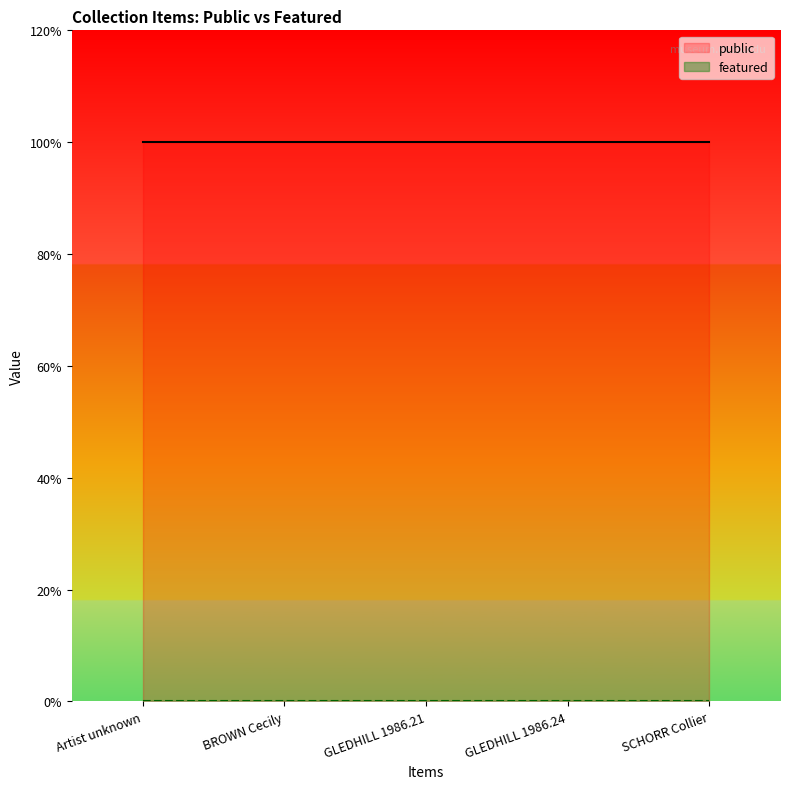

Reading left to right, transcribe all the data shown in this chart.

public: Artist unknown=1	BROWN Cecily=1	GLEDHILL 1986.21=1	GLEDHILL 1986.24=1	SCHORR Collier=1
featured: Artist unknown=0	BROWN Cecily=0	GLEDHILL 1986.21=0	GLEDHILL 1986.24=0	SCHORR Collier=0